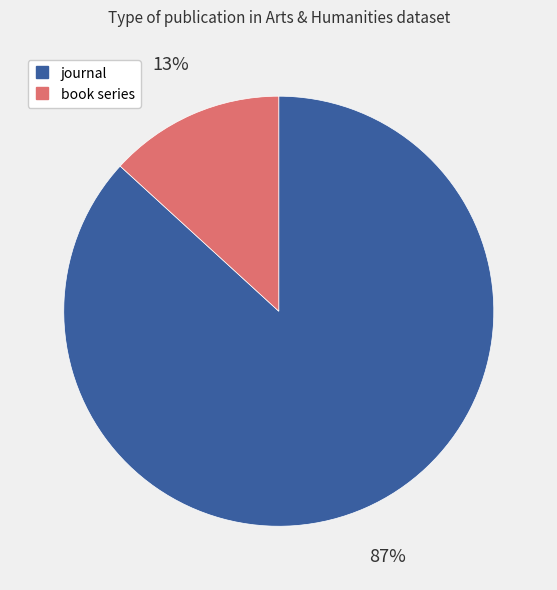

To the nearest percent, what portion does book series represent?

13%